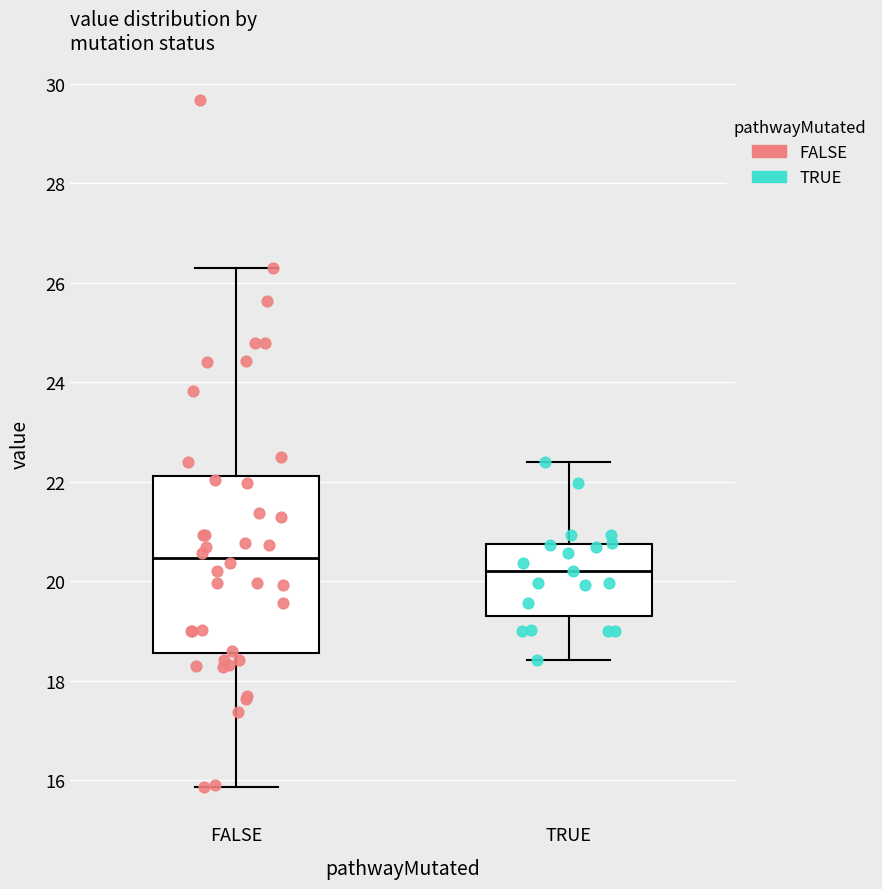

Comparing the boxes themselves (not the whiskers), which one is the tallest?

FALSE